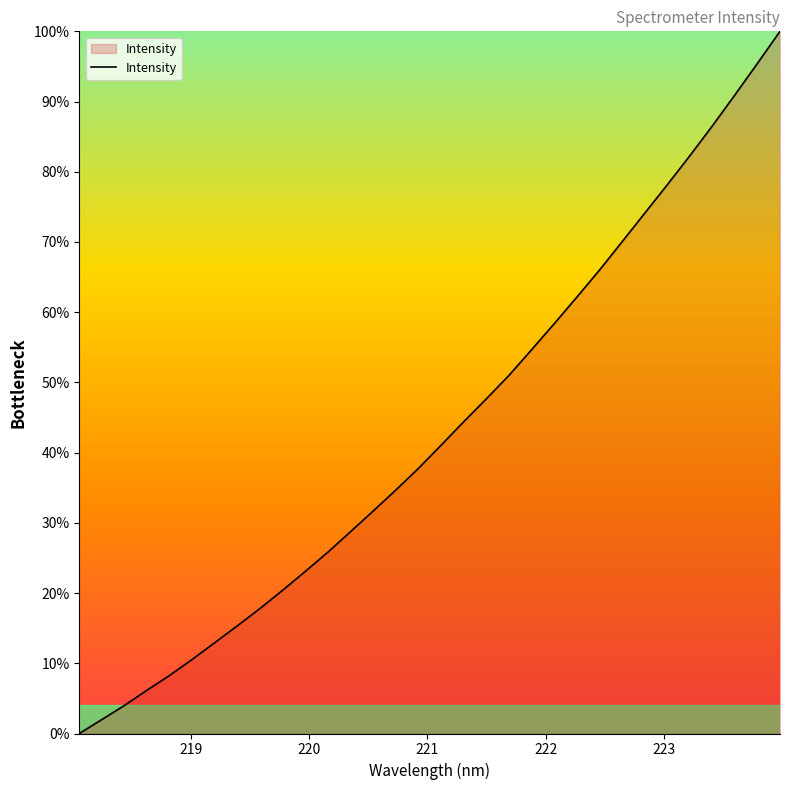

What is the greatest value displayed?

100.0